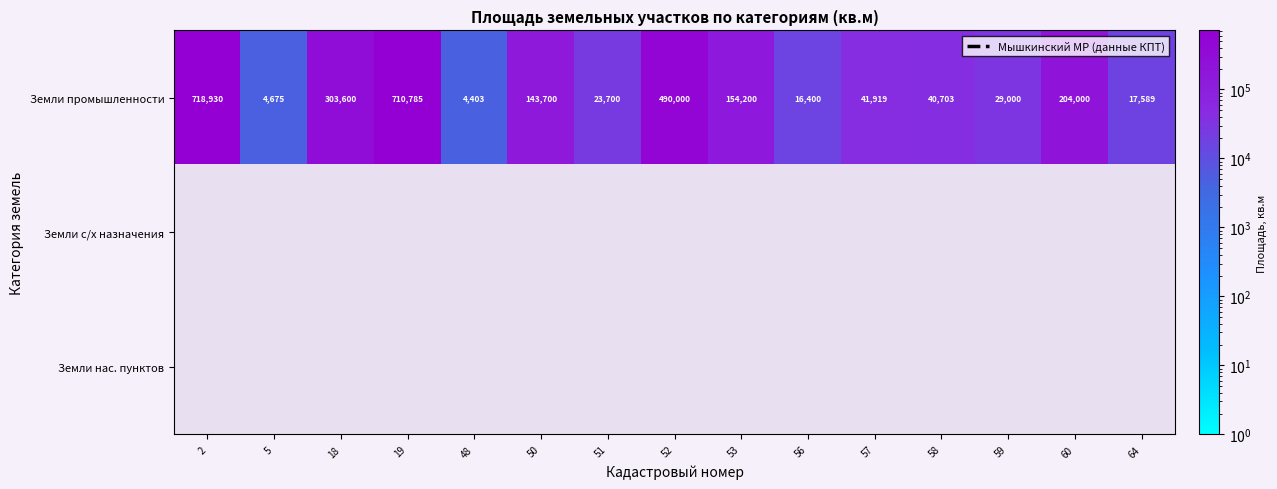

The Земли промышленности series shows 710785 at 19. True or false?

True